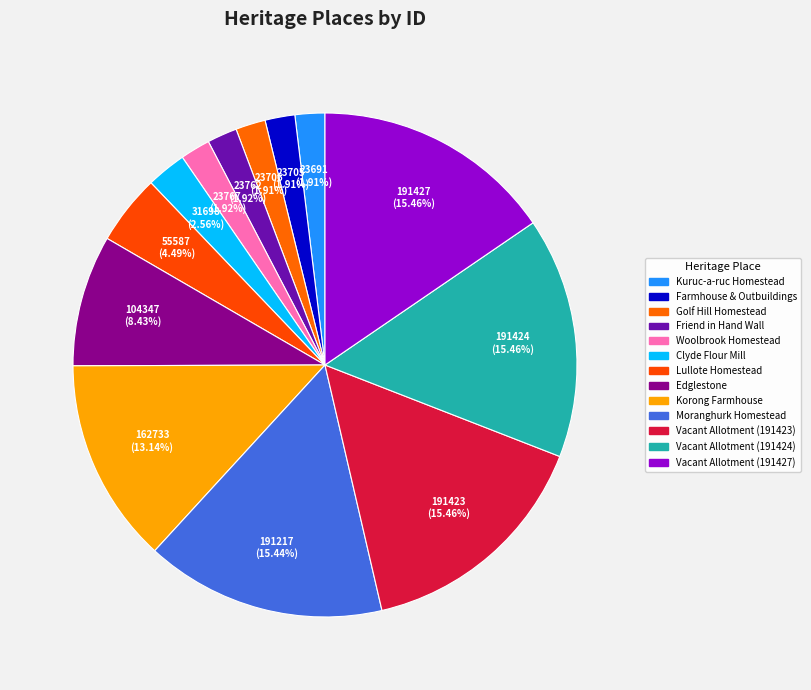

Count the number of slices in the pie.

13